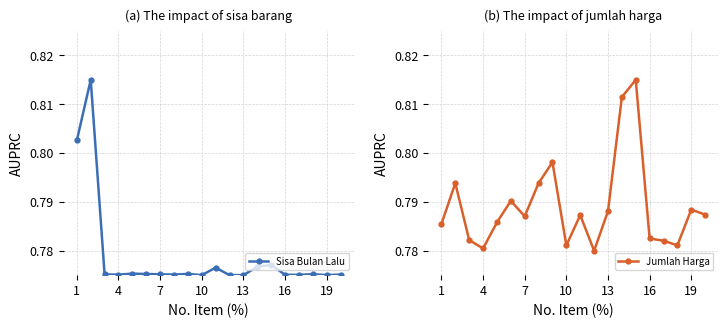

How many distinct data groups are displayed?

2